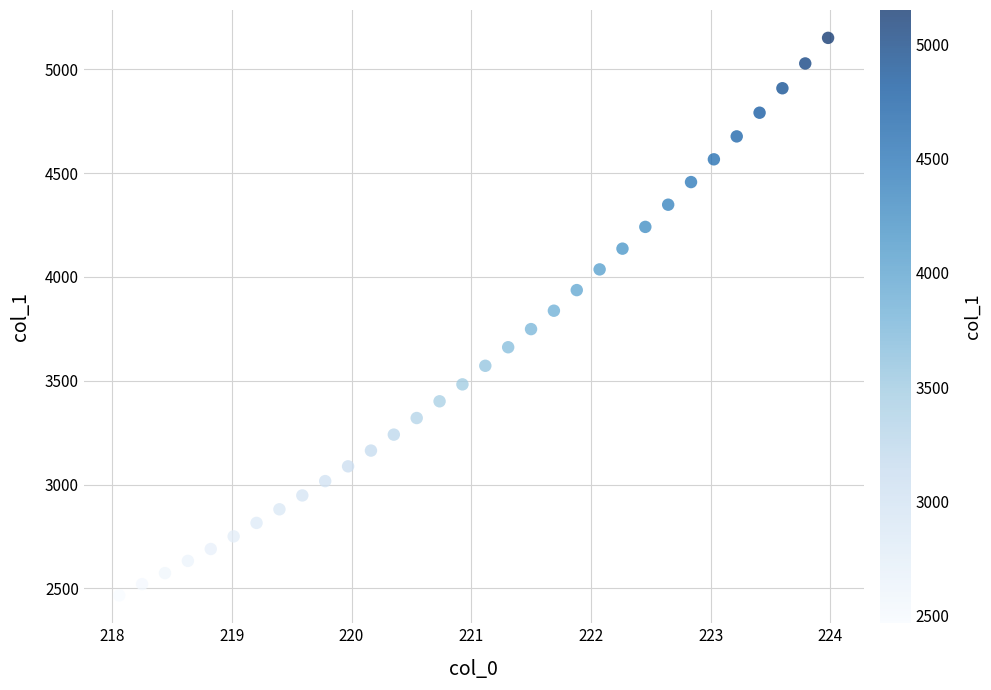

What is the range of Y values (max minus min)?

2684.6